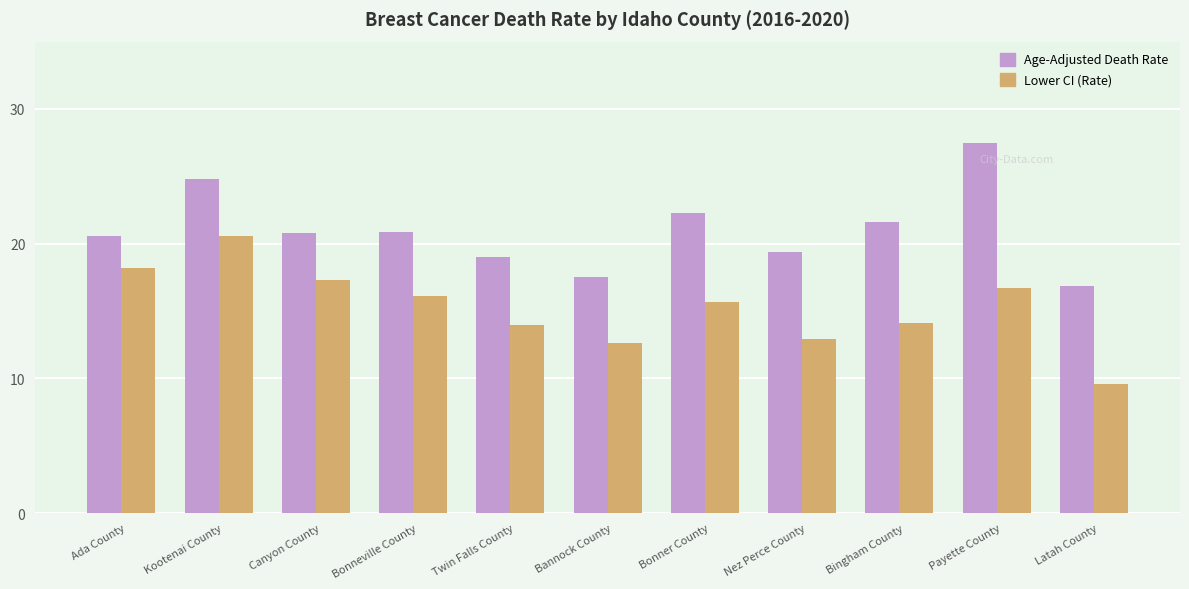

How many bars are there in each group?

2